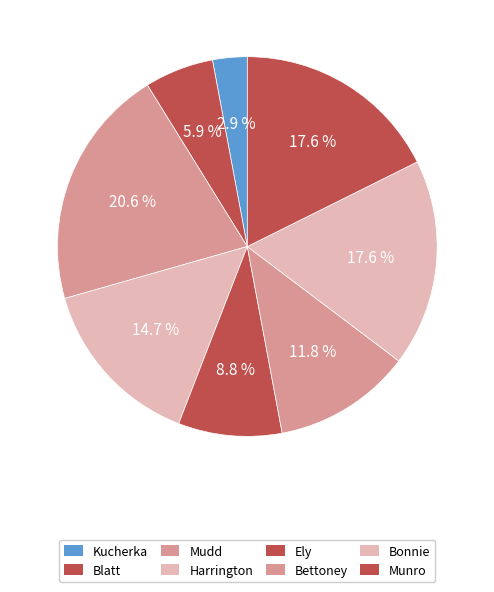

Between Kucherka and Blatt, which is larger?

Blatt